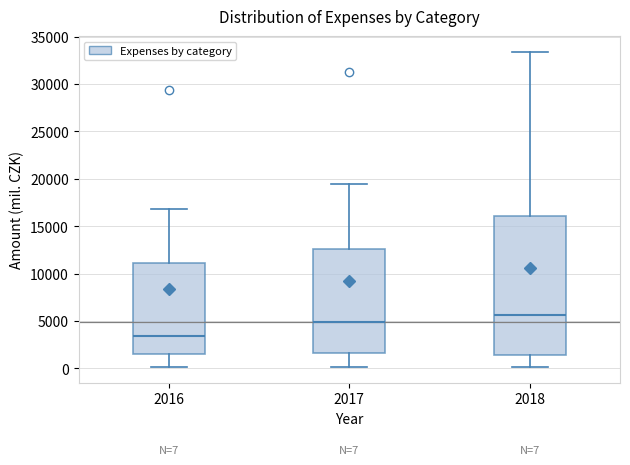

Which box's median line is the highest?

2018